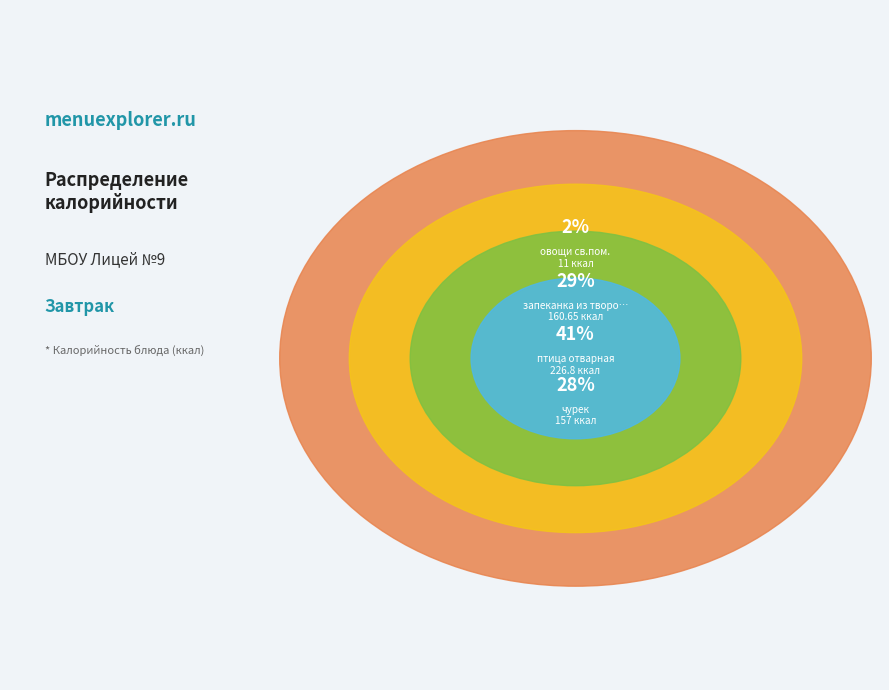

What is the smallest slice in the pie chart?

овощи св.пом.